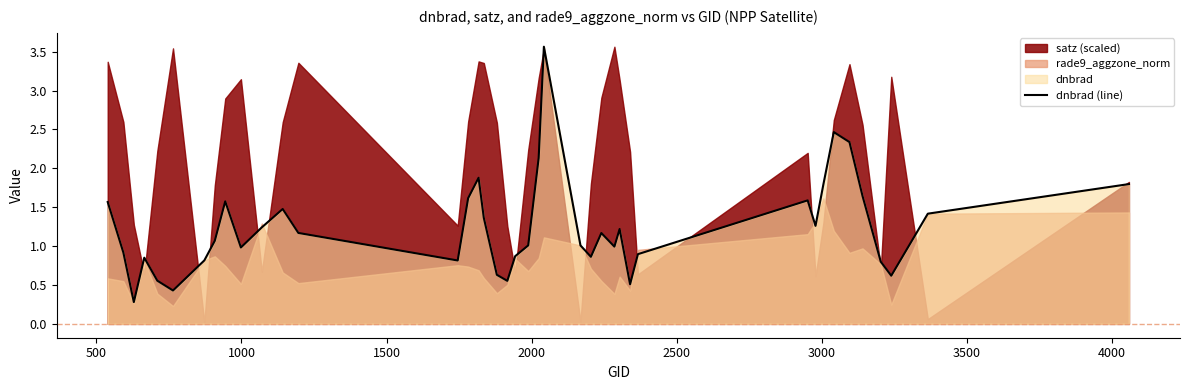

What is the minimum value for dnbrad (line)?

0.3